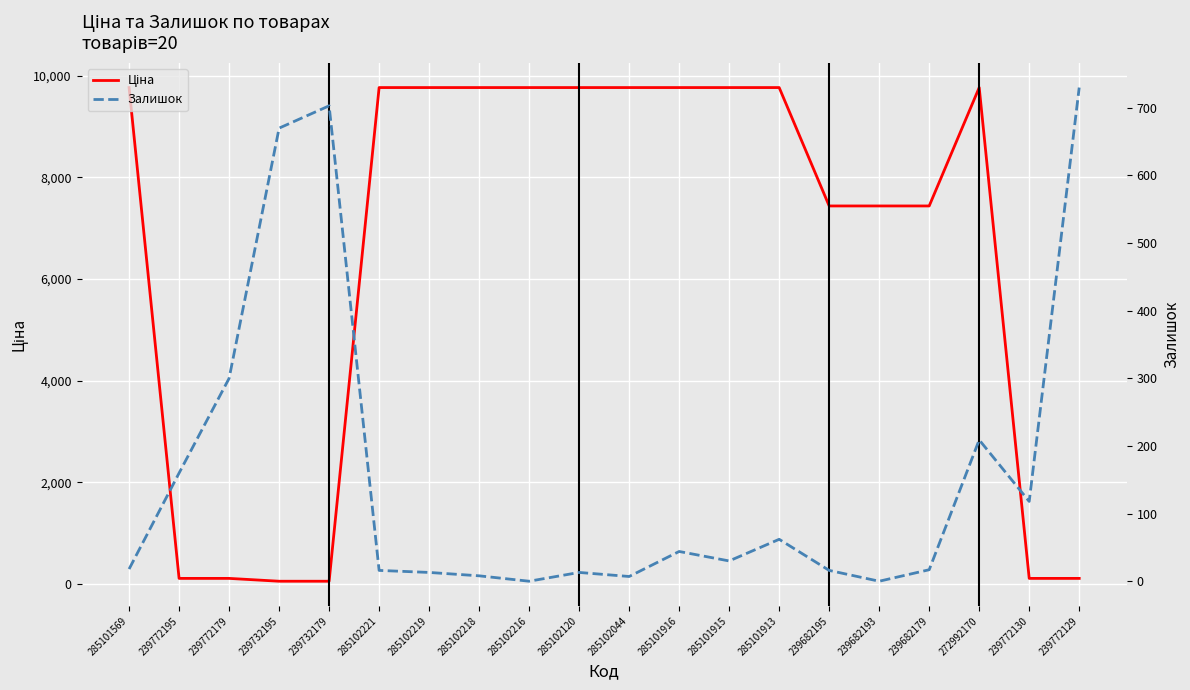

How many lines are shown in the chart?

2